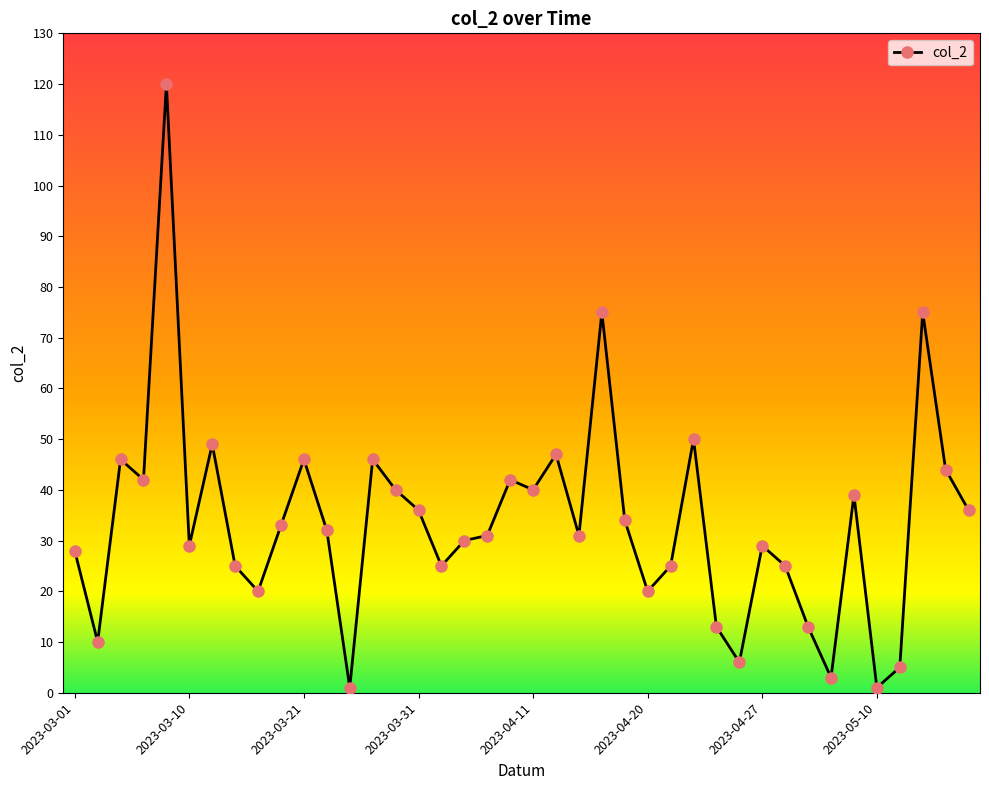

How many lines are shown in the chart?

1